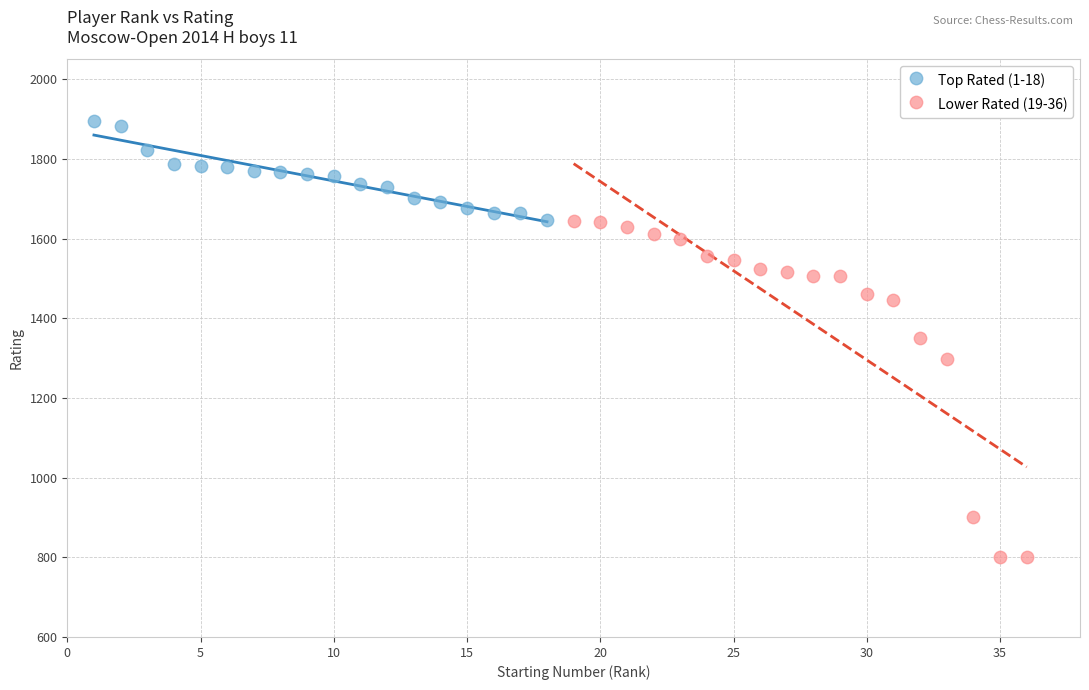

Which series has the largest Y range (max minus min)?

Lower Rated (19-36)